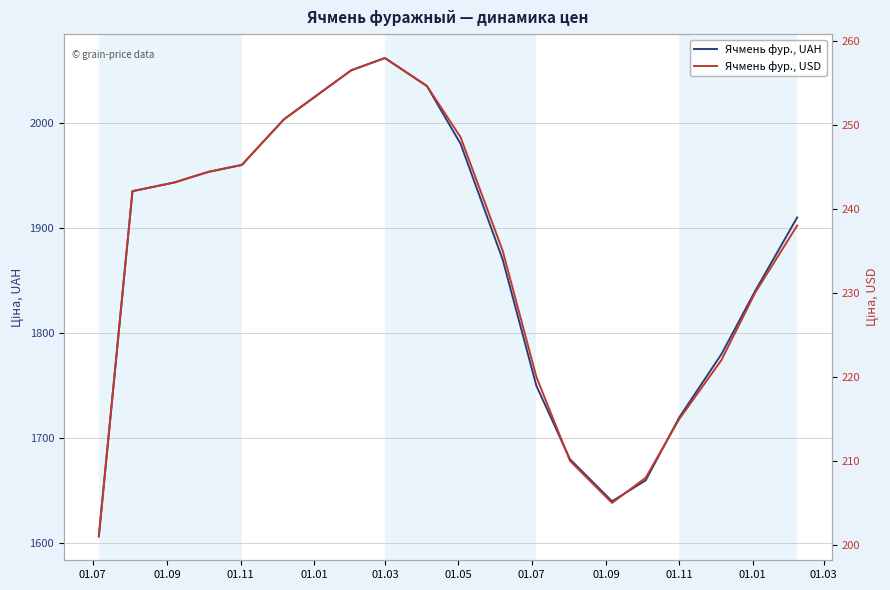

How many lines are shown in the chart?

2